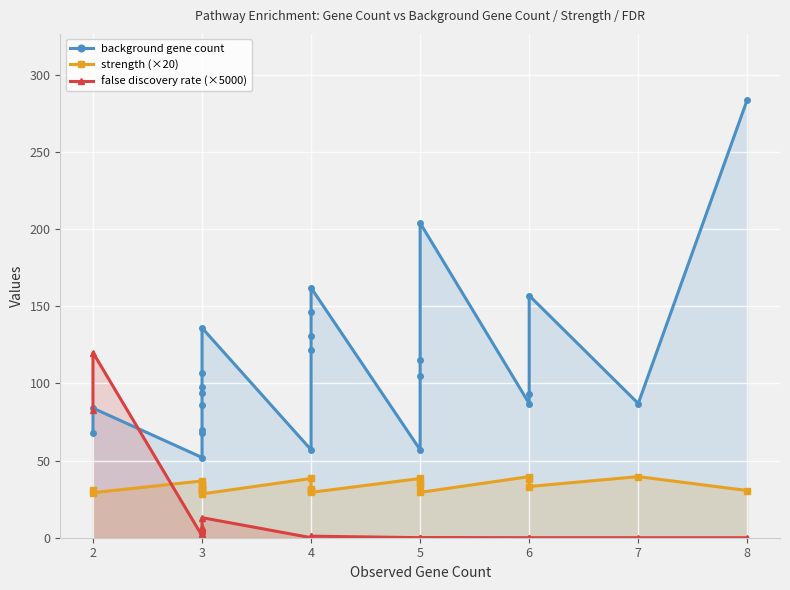

Reading right to left, extract all data points from this chart.

background gene count: 284.0	87.0	157.0	93.0	87.0	204.0	115.0	105.0	57.0	162.0	146.0	131.0	122.0	57.0	136.0	107.0	98.0	94.0	86.0	70.0	68.0	52.0	84.0	68.0
strength (×20): 30.6	39.6	33.2	37.8	39.6	29.4	34.4	35.2	38.4	29.4	30.4	31.2	31.8	38.4	28.4	30.6	31.2	31.6	32.4	34.2	34.4	36.8	29.2	31.0
false discovery rate (×5000): 0.0	0.0	0.0	0.0	0.0	0.1	0.0	0.0	0.0	1.0	0.9	0.0	0.5	0.0	13.0	7.0	6.0	5.5	4.5	2.6	2.5	1.2	120.0	82.5